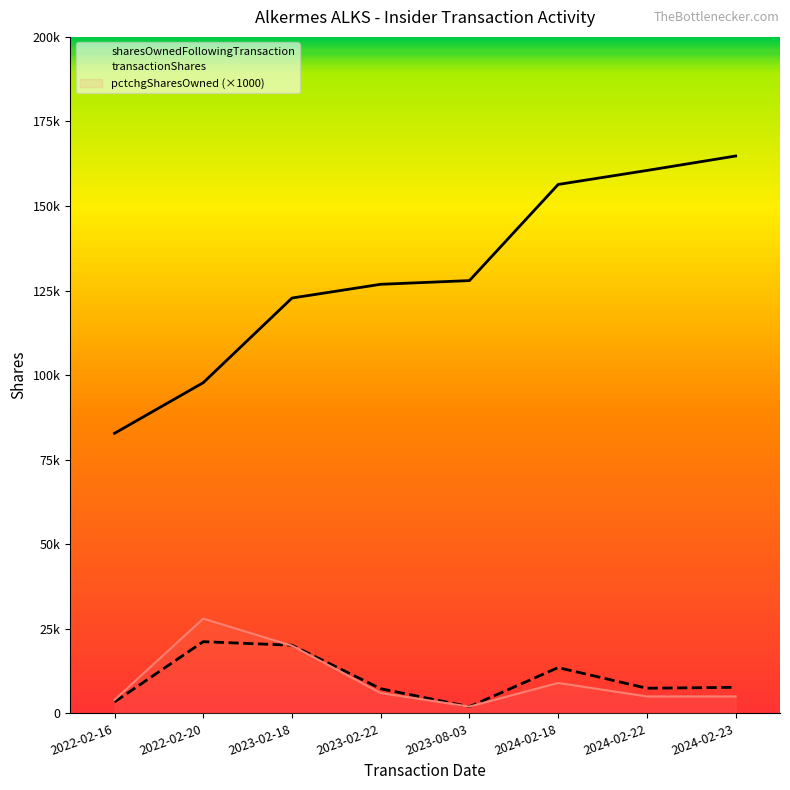

The value of sharesOwnedFollowingTransaction at 2024-02-22 is 240649. True or false?

False